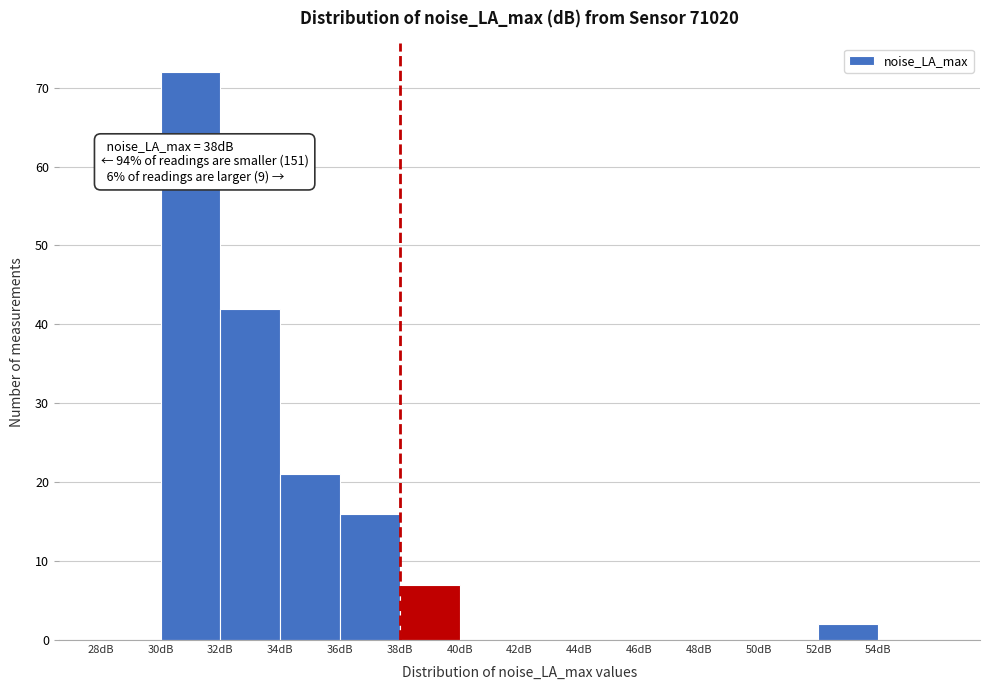

Over which range of the x-axis is the bar tallest?

30 to 32